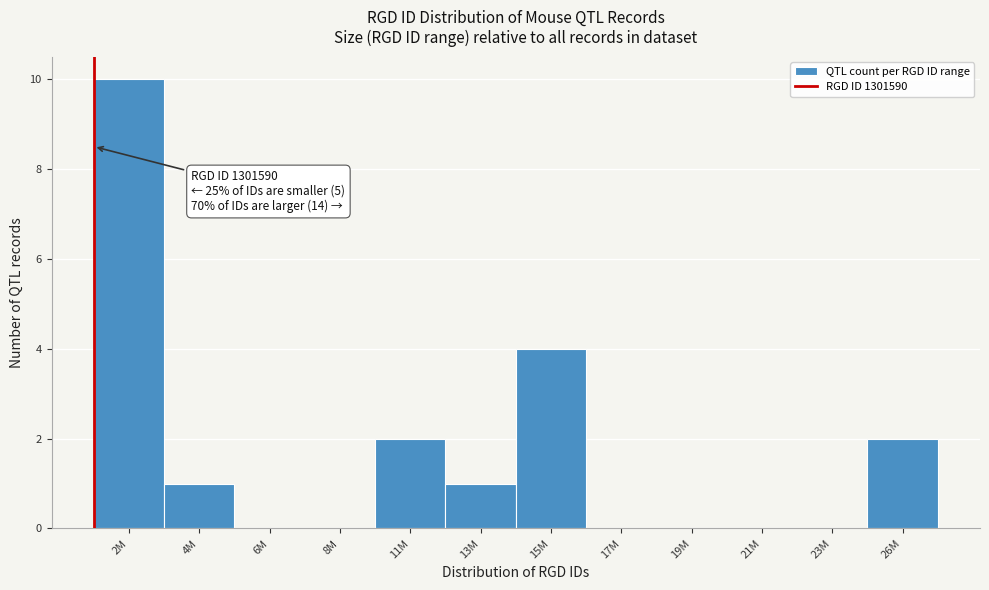

Reading right to left, list all the values displayed in this chart.

26M=2	23M=0	21M=0	19M=0	17M=0	15M=4	13M=1	11M=2	8M=0	6M=0	4M=1	2M=10